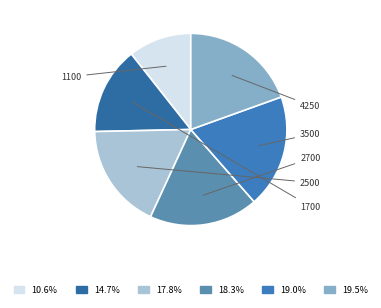

To the nearest percent, what percentage of the pie is 1100?

11%